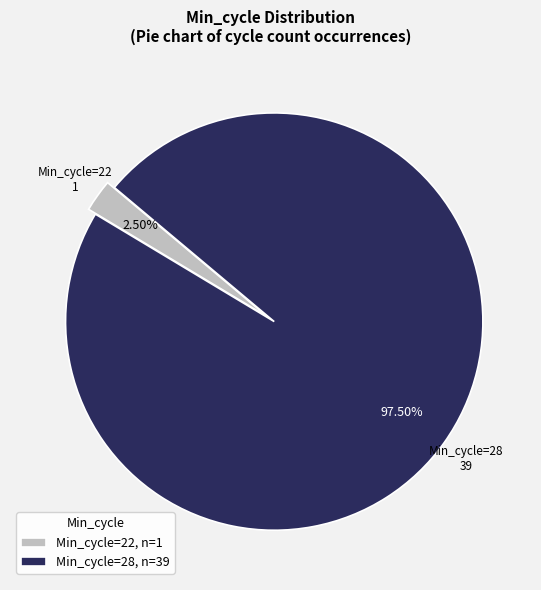

Does Min_cycle=22, n=1 represent more than half of the total?

No